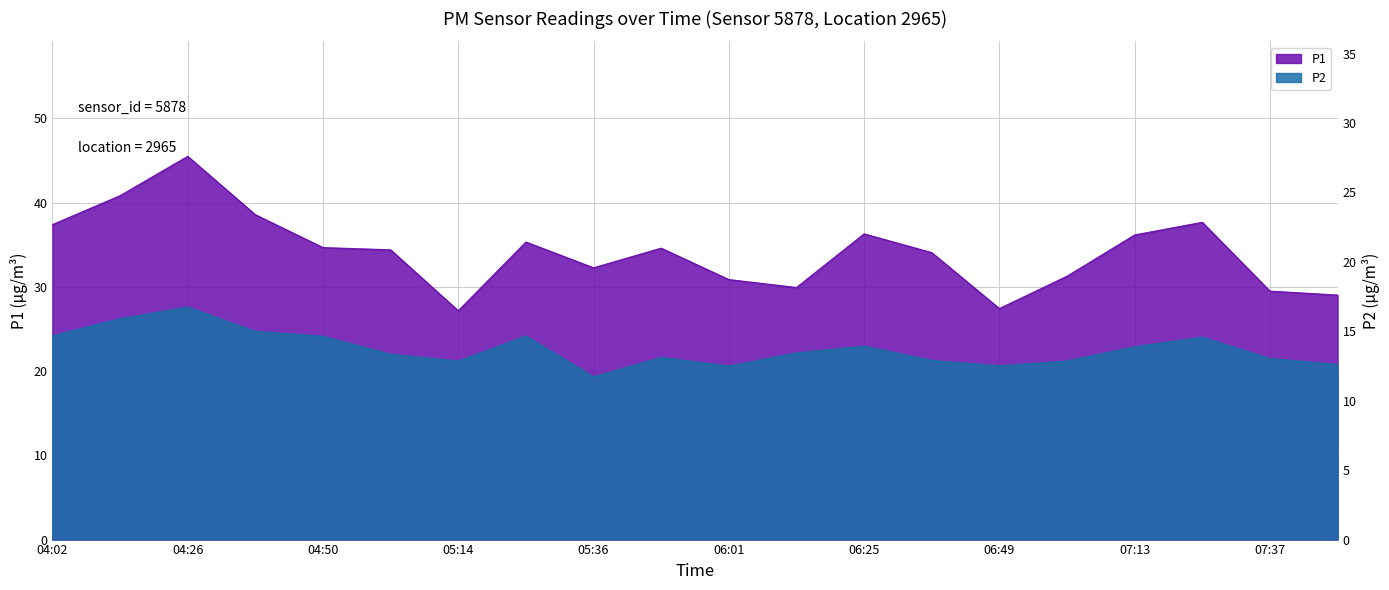

At how many categories does at least one series exceed 21?

20